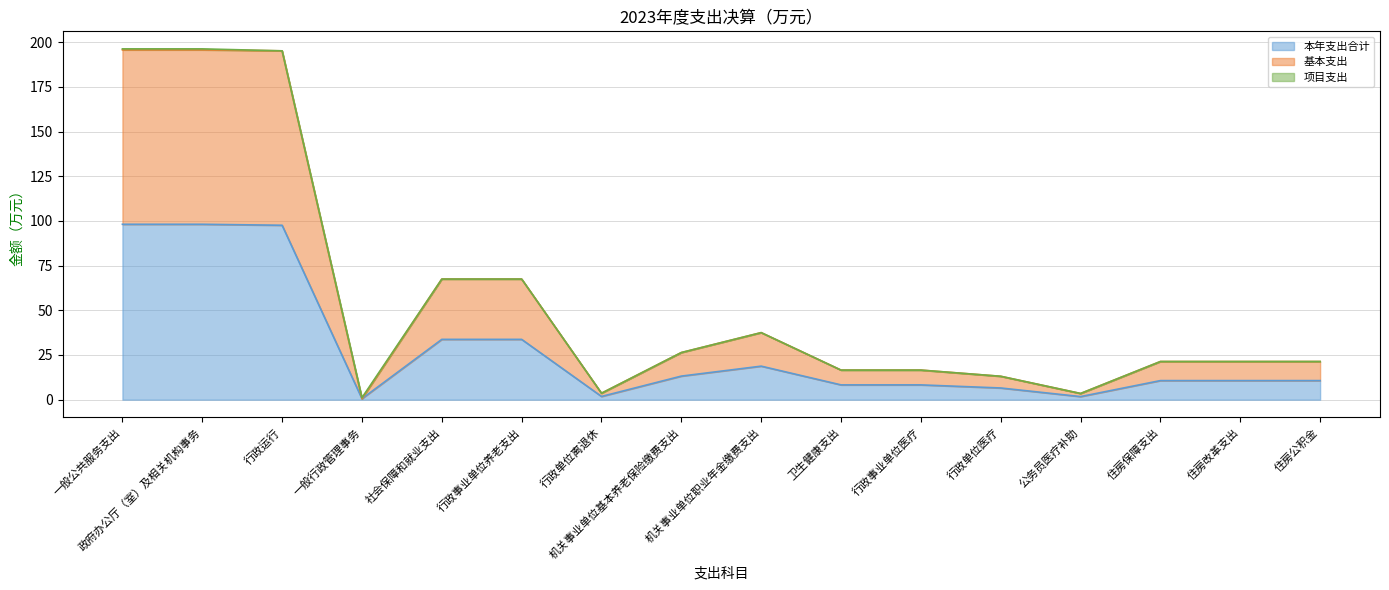

Reading right to left, what are all the values shown in this chart?

本年支出合计: 住房公积金=10.7	住房改革支出=10.7	住房保障支出=10.7	公务员医疗补助=1.7	行政单位医疗=6.5	行政事业单位医疗=8.3	卫生健康支出=8.3	机关事业单位职业年金缴费支出=18.8	机关事业单位基本养老保险缴费支出=13.2	行政单位离退休=1.8	行政事业单位养老支出=33.7	社会保障和就业支出=33.7	一般行政管理事务=0.6	行政运行=97.6	政府办公厅（室）及相关机构事务=98.1	一般公共服务支出=98.1
基本支出: 住房公积金=21.3	住房改革支出=21.3	住房保障支出=21.3	公务员医疗补助=3.5	行政单位医疗=13.1	行政事业单位医疗=16.5	卫生健康支出=16.5	机关事业单位职业年金缴费支出=37.5	机关事业单位基本养老保险缴费支出=26.4	行政单位离退休=3.6	行政事业单位养老支出=67.5	社会保障和就业支出=67.5	一般行政管理事务=0.6	行政运行=195.1	政府办公厅（室）及相关机构事务=195.7	一般公共服务支出=195.7